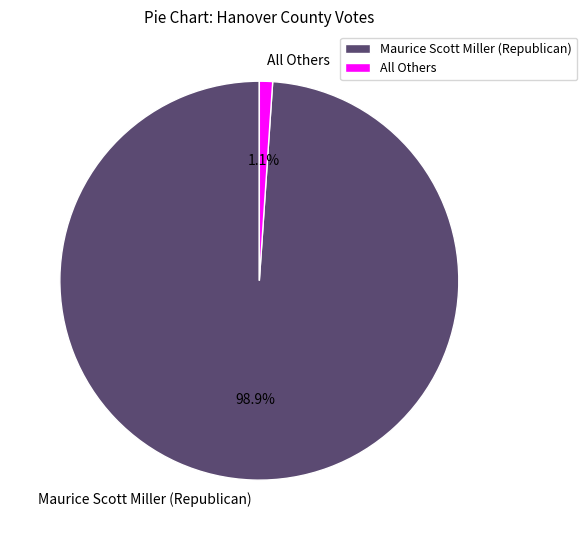

True or false: All Others accounts for 1% of the total.

True